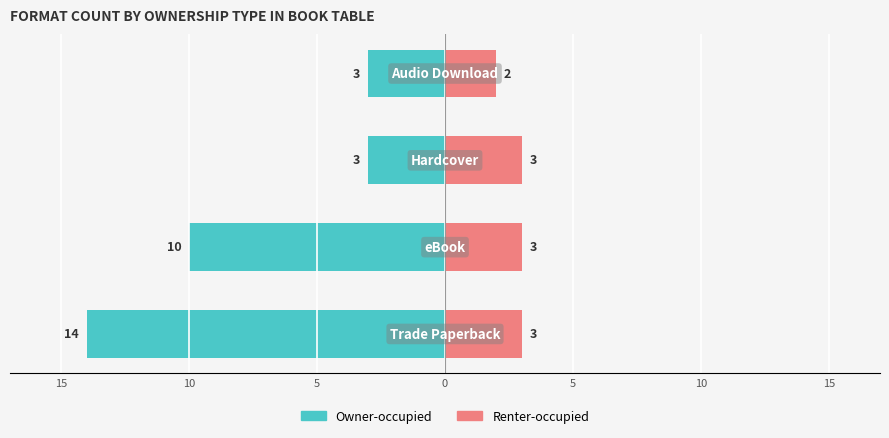

Reading right to left, transcribe all the data shown in this chart.

Owner-occupied: 0=-3	5=-3	10=-10	15=-14
Renter-occupied: 0=2	5=3	10=3	15=3